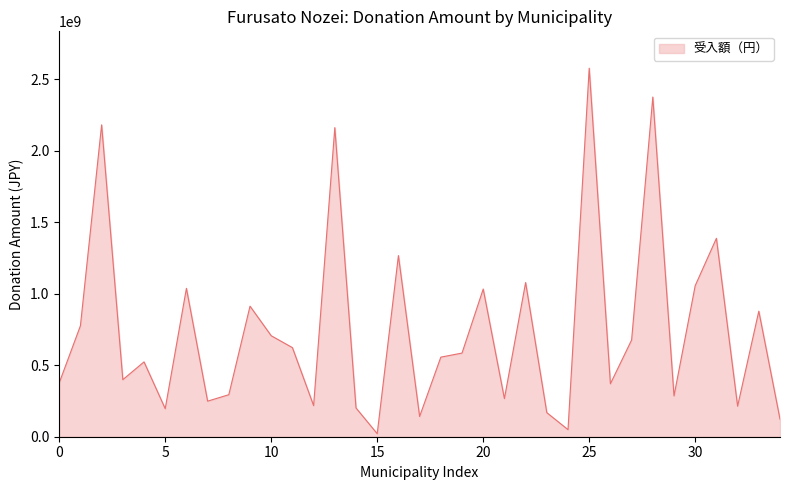

What is the difference between the maximum and minimum values?

2555372756